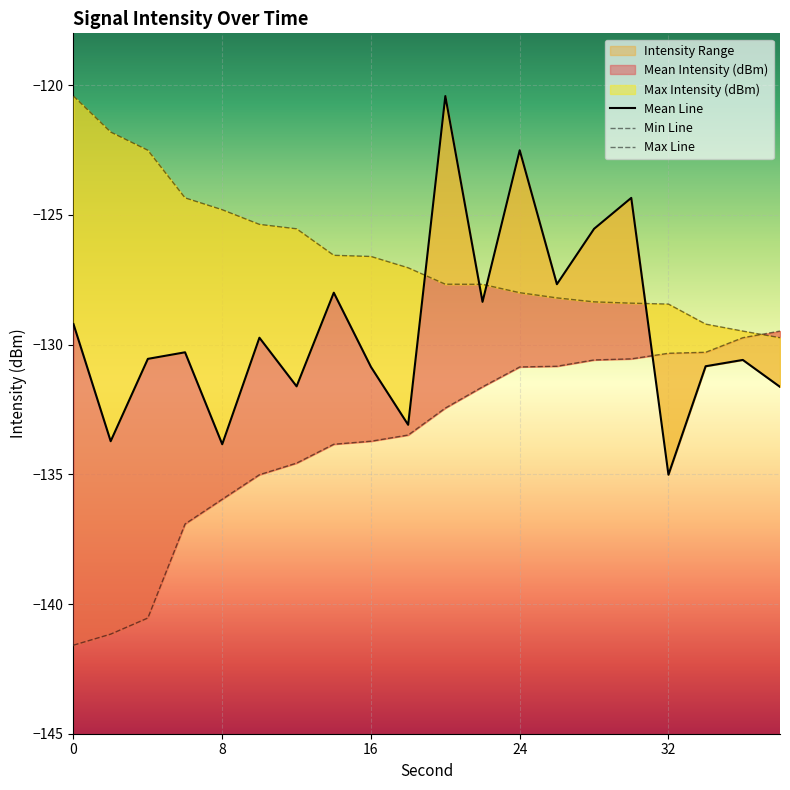

Reading right to left, extract all data points from this chart.

Mean Intensity (dBm): -131.6	-130.6	-130.8	-135.0	-124.3	-125.5	-127.7	-122.5	-128.4	-120.4	-133.1	-130.9	-128.0	-131.6	-129.7	-133.8	-130.3	-130.5	-133.7	-129.2
Min Intensity (dBm): -129.5	-129.7	-130.3	-130.3	-130.5	-130.6	-130.8	-130.9	-131.6	-132.4	-133.5	-133.7	-133.8	-134.6	-135.0	-136.0	-136.9	-140.5	-141.2	-141.6
Max Intensity (dBm): -129.7	-129.5	-129.2	-128.4	-128.4	-128.4	-128.2	-128.0	-127.7	-127.7	-127.0	-126.6	-126.6	-125.5	-125.4	-124.8	-124.3	-122.5	-121.8	-120.4